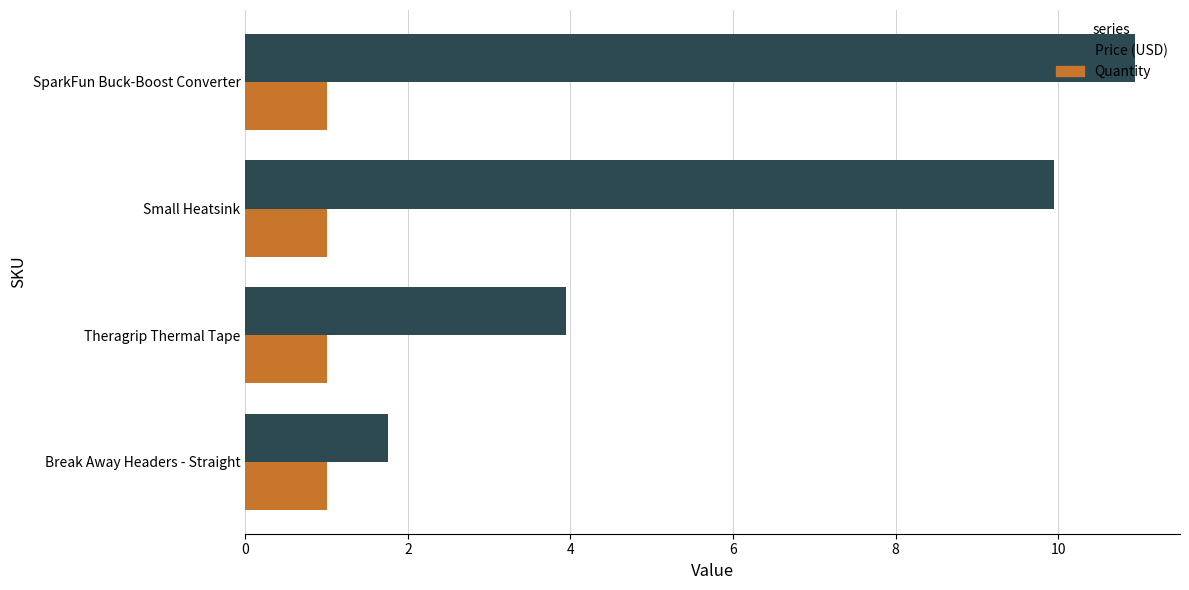

List the series in order of their overall mean, lowest first.

Quantity, Price (USD)